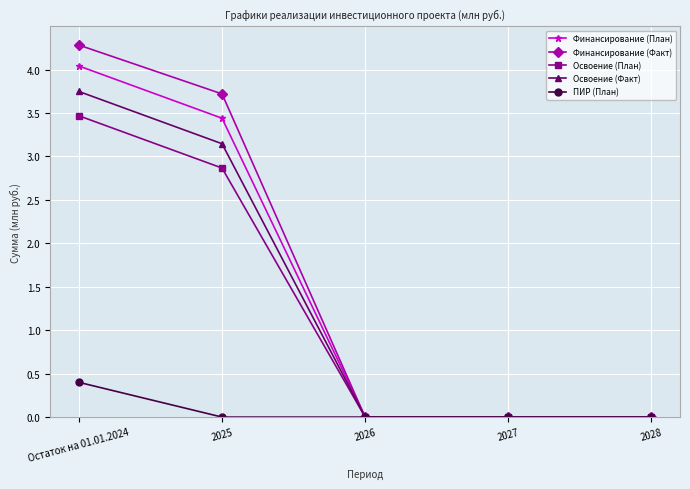

Which label corresponds to the largest value in the chart?

Остаток на 01.01.2024